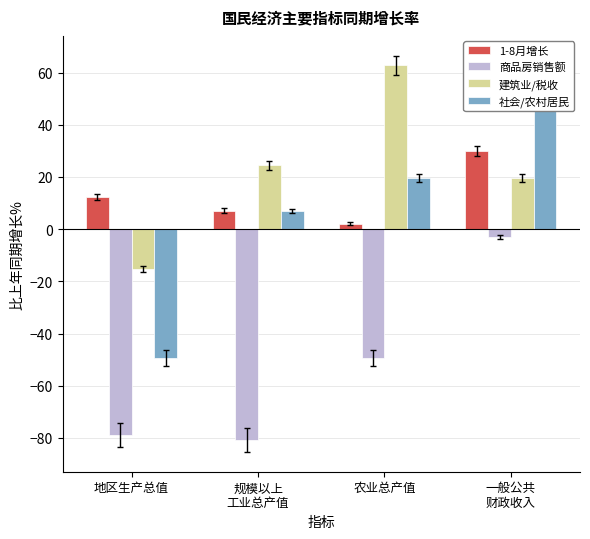

Which series has the largest range (max minus min)?

社会/农村居民